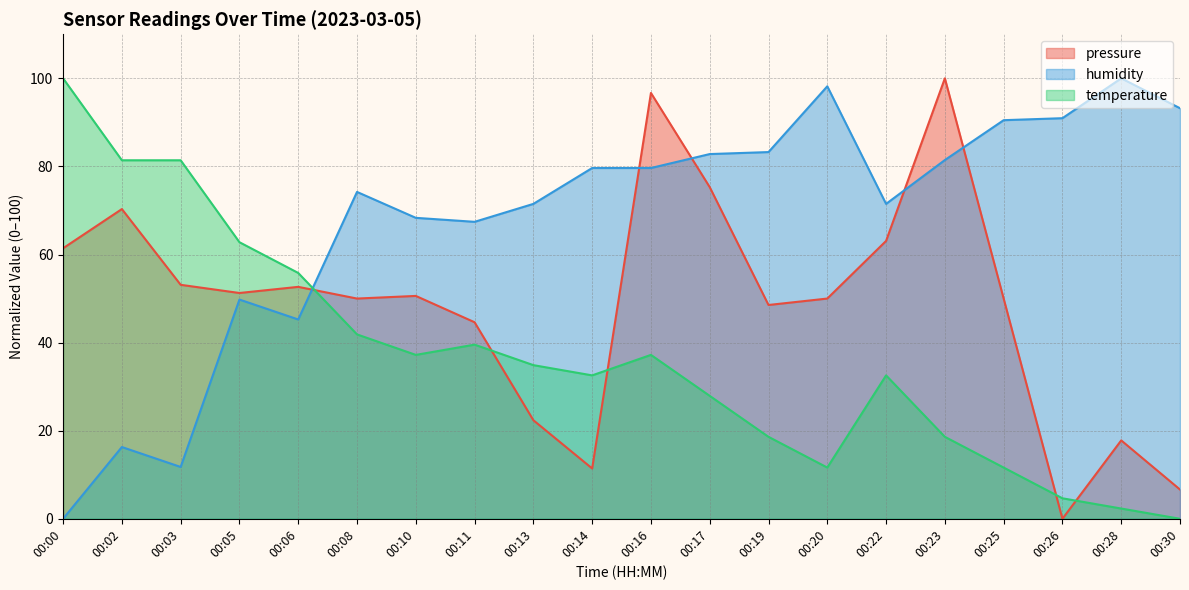

Which has a higher value, 00:06 or 00:14?

00:06